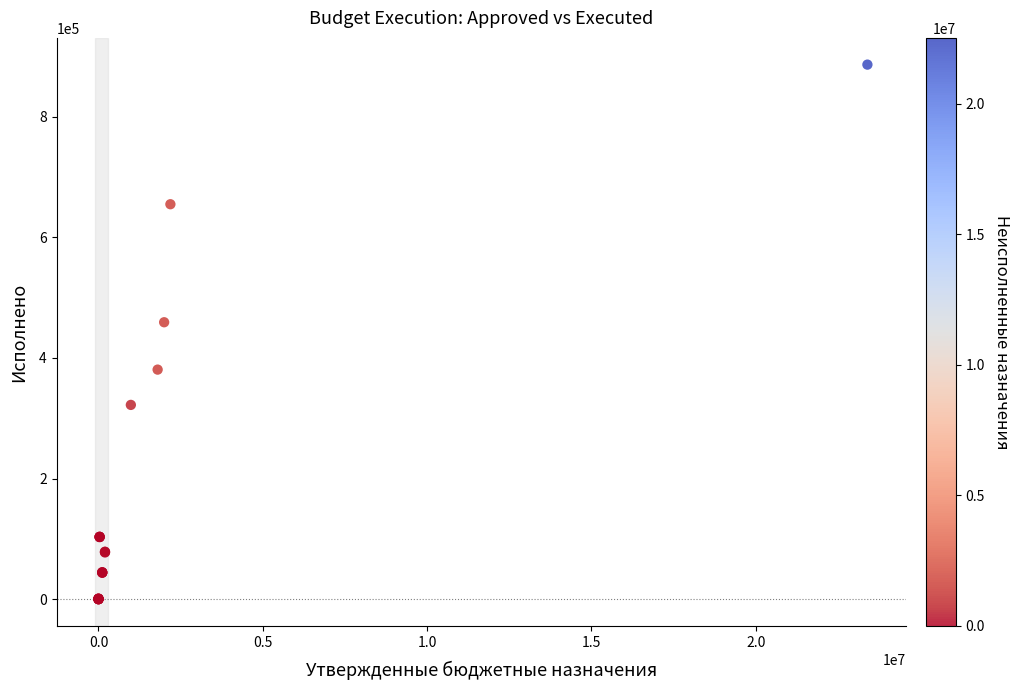

What Y value in the scatter plot is closest to 443058?

459064.6